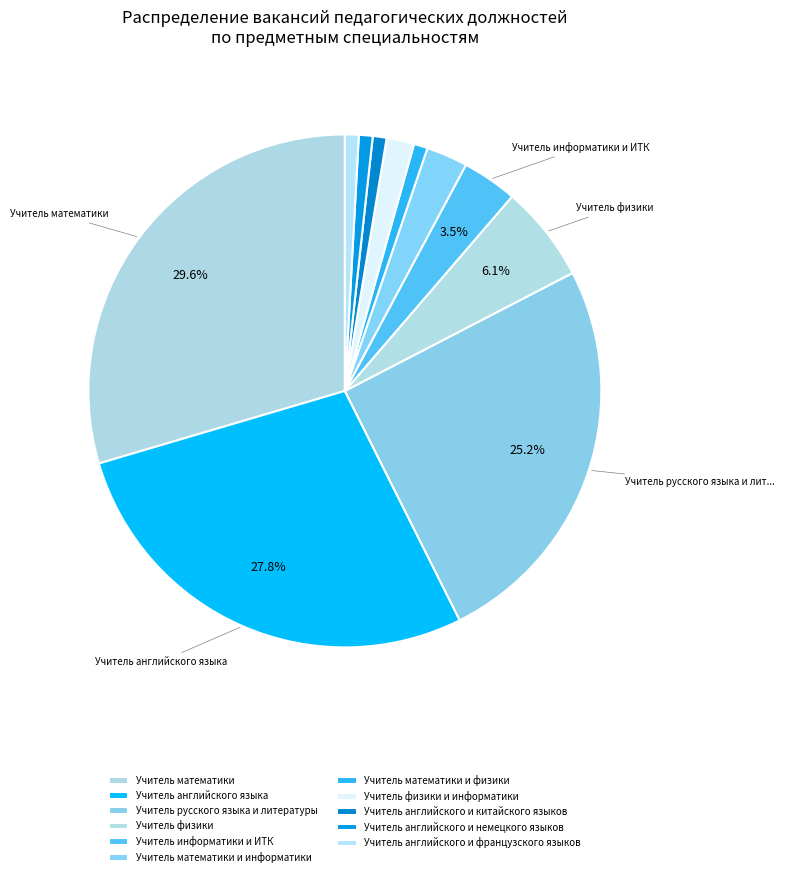

To the nearest percent, what is the combined percentage of Учитель математики и информатики and Учитель физики?

9%